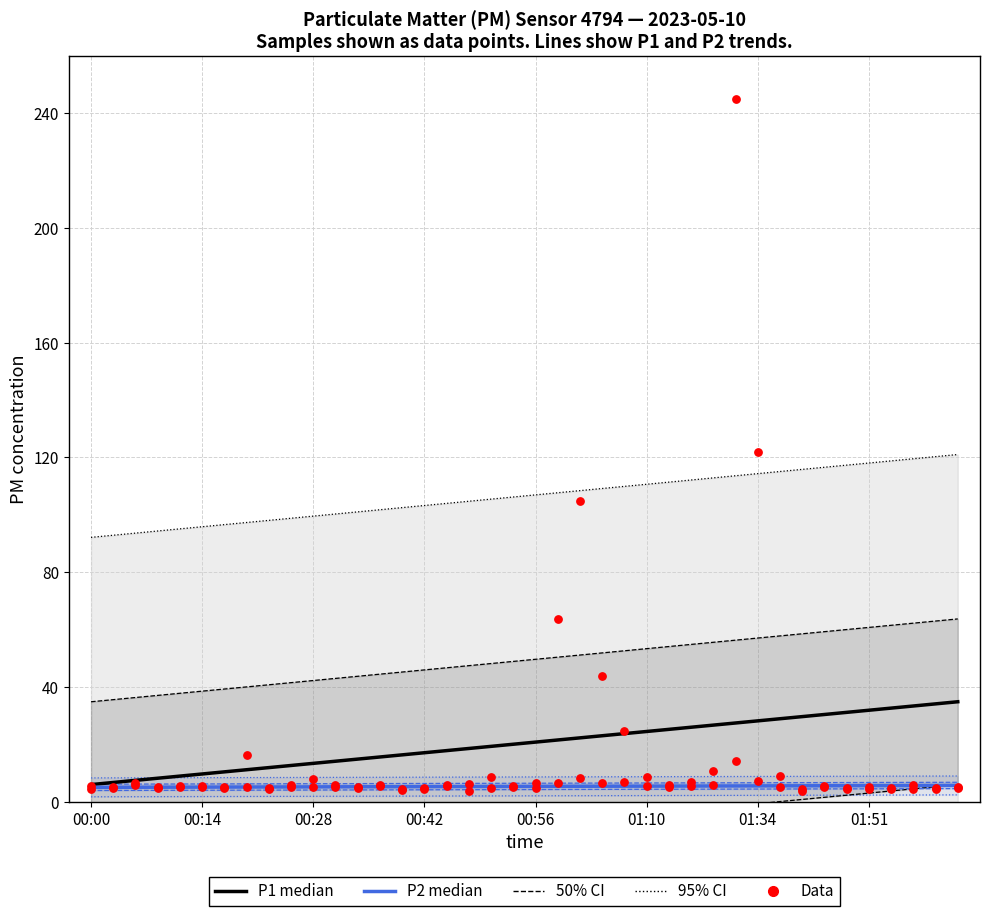

Which series contains the lowest Y value?

P2 Data